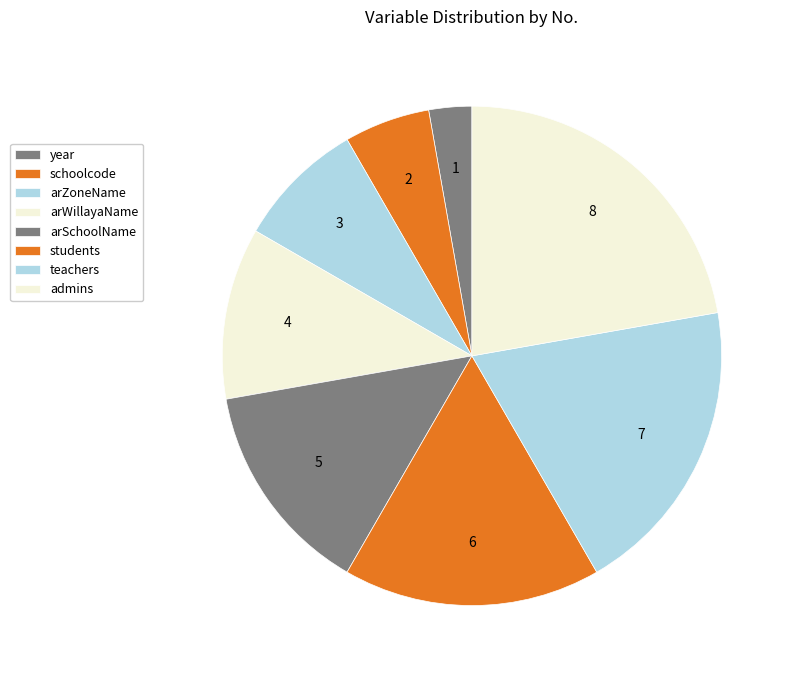

Does any single category account for the majority?

No